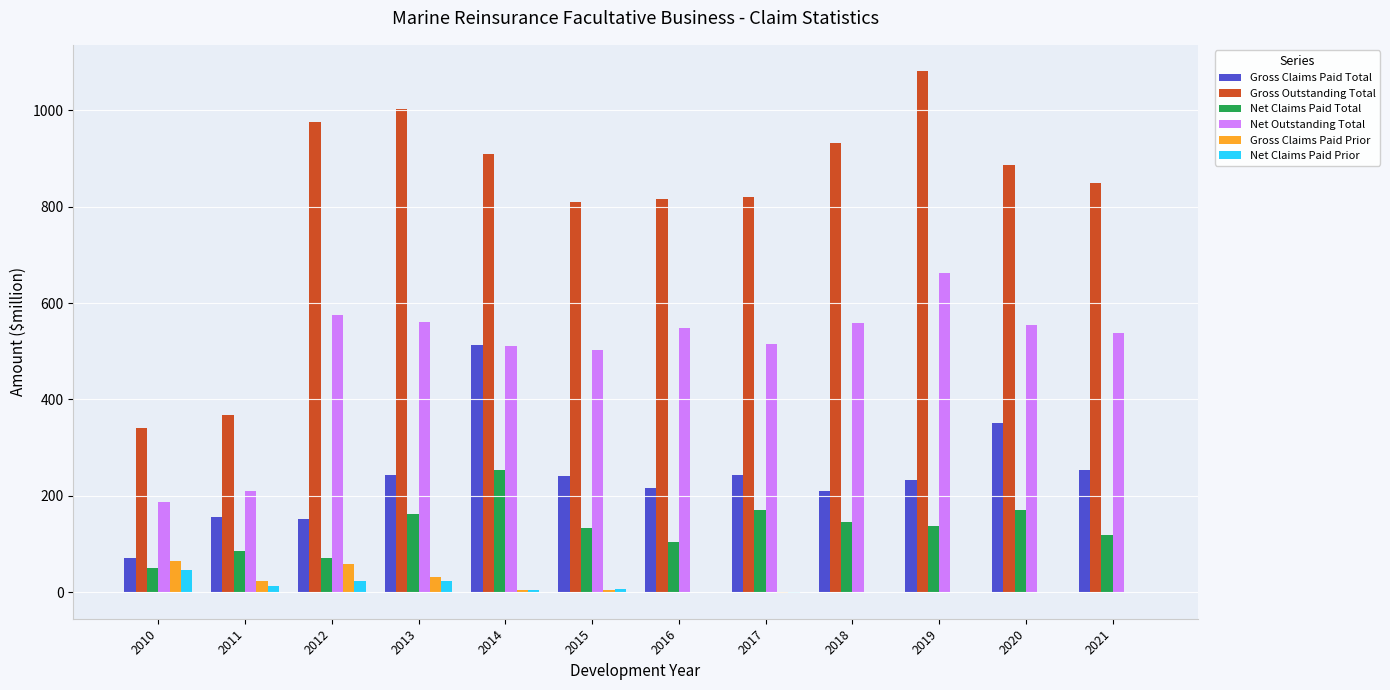

How many data points in Gross Claims Paid Total are above 240?

6